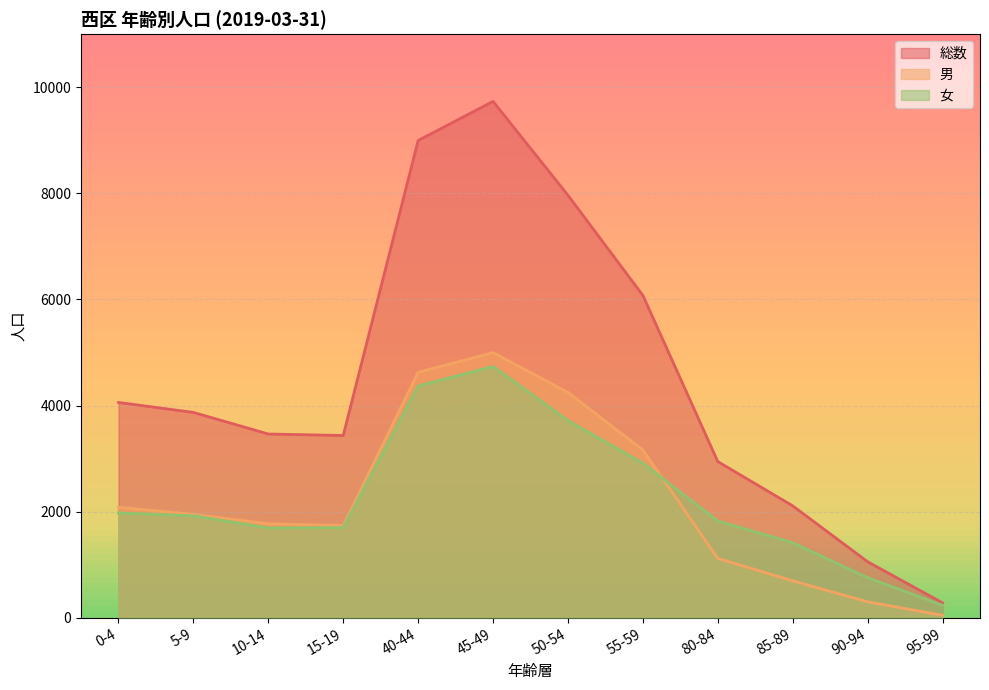

What is the difference between the highest and lowest values at 45-49?

4997